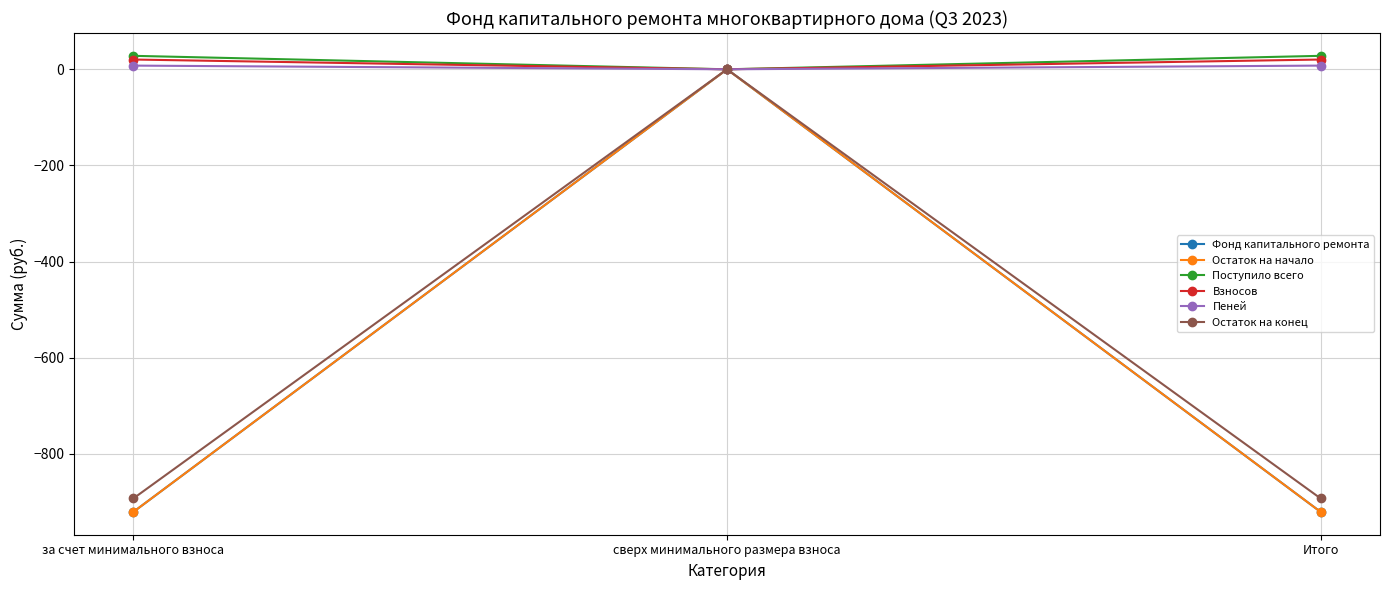

Between сверх минимального размера взноса and Итого, which series saw the biggest shift?

Фонд капитального ремонта